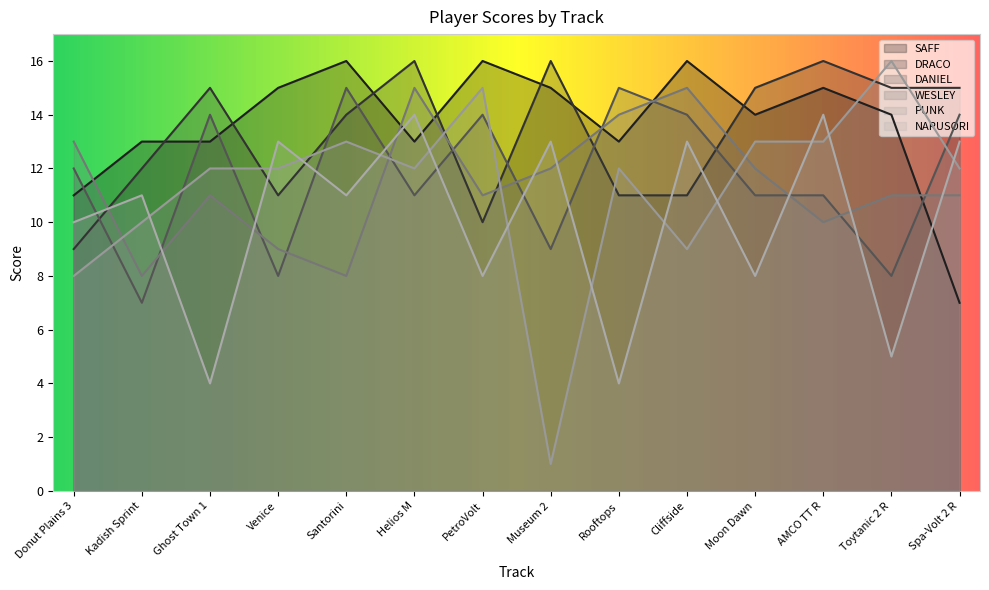

What is the minimum value shown in the chart?

1